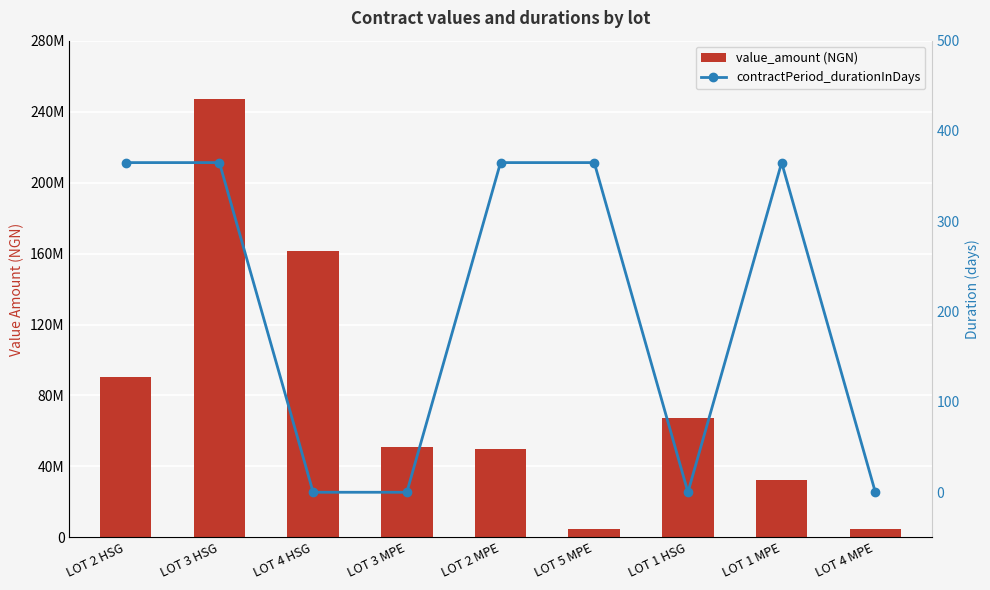

What value does the value_amount (NGN) series have at LOT 3 MPE?

50758812.5